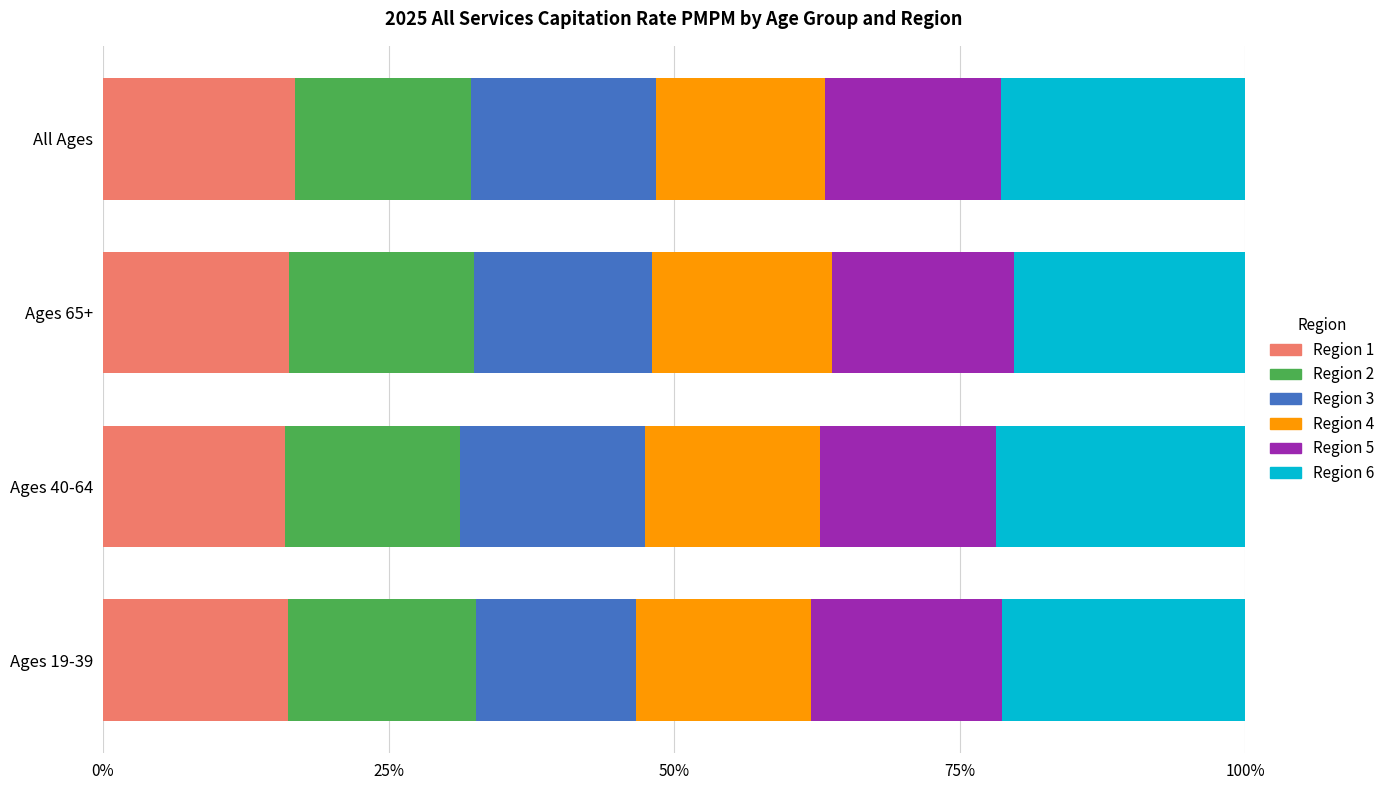

What is the total value across all series at Ages 65+?

100.0